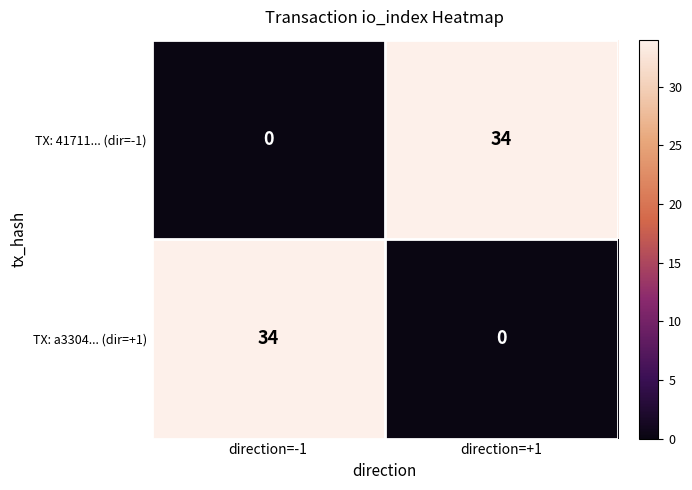

Is the value of TX: 41711... (dir=-1) at direction=-1 greater than the value of TX: a3304... (dir=+1) at direction=-1?

No